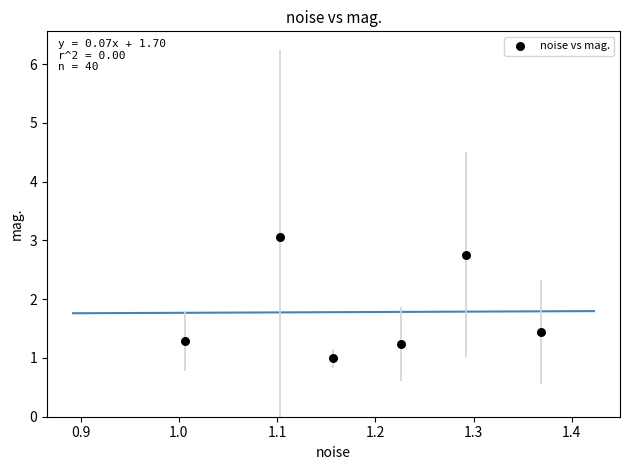

What Y value in the scatter plot is closest to 2?

1.4